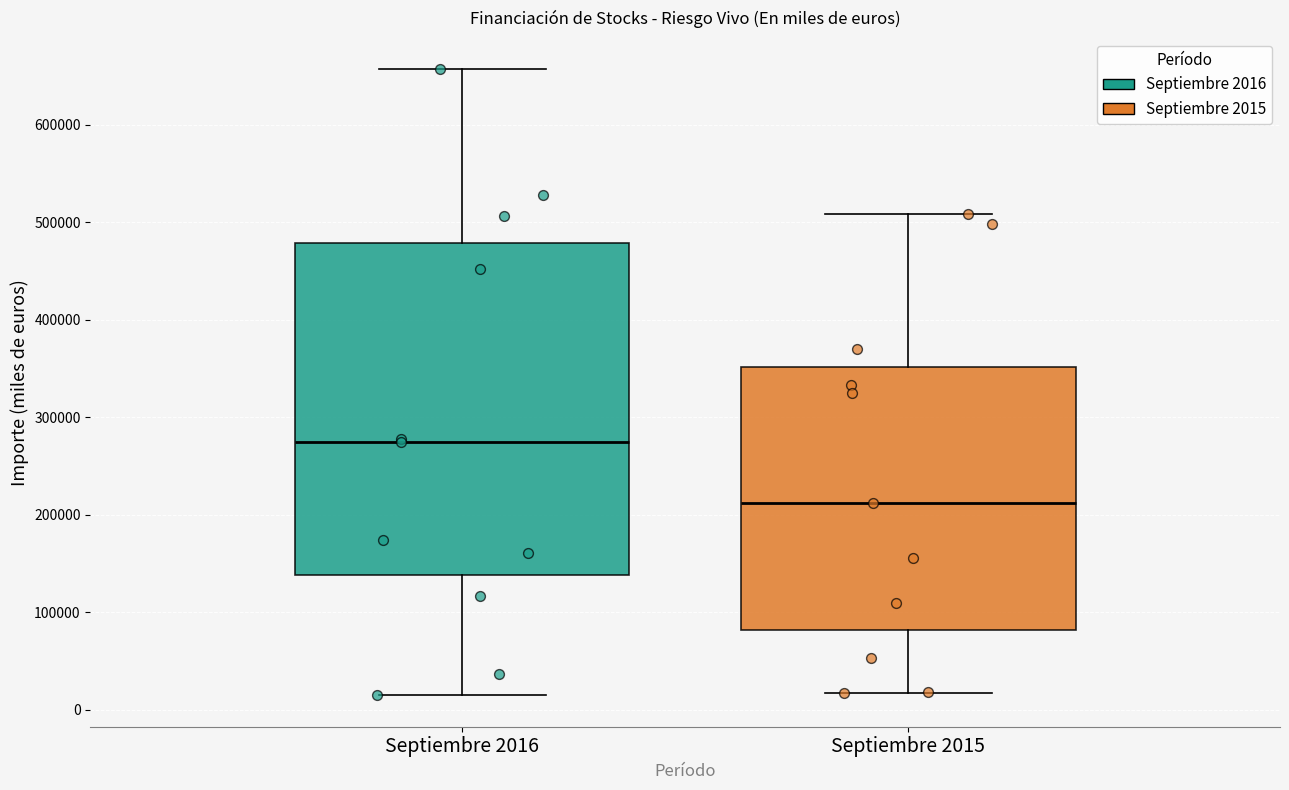

Reading left to right, read every box against the y-axis: the position of its median line, the range the box covers, and the ends of its whiskers. The values are not printed on the chart, so give them approximately, as read against the axis.

Septiembre 2016: median 270000, box 140000 to 480000, whiskers 10000 to 660000
Septiembre 2015: median 210000, box 80000 to 350000, whiskers 20000 to 510000